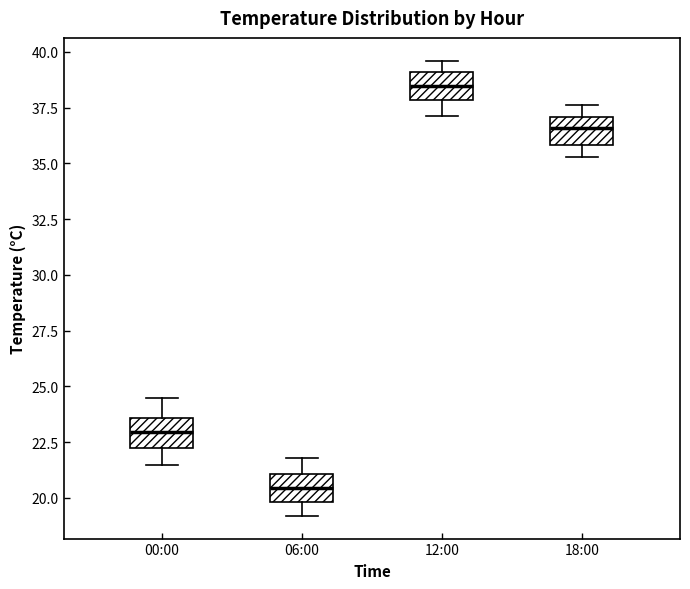

Which box has the highest median line?

12:00